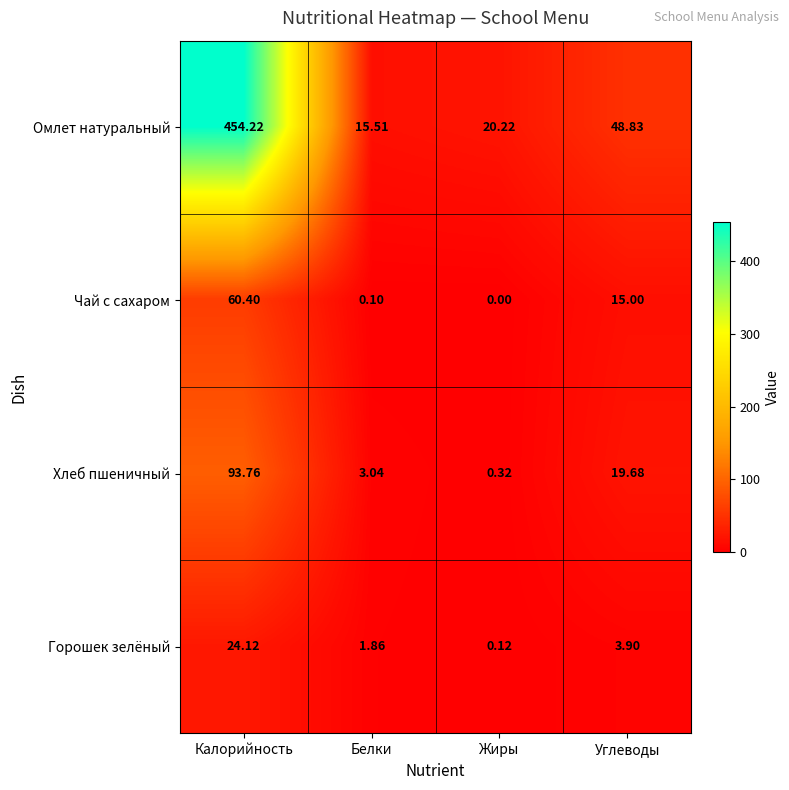

How many categories are shown in the chart?

4